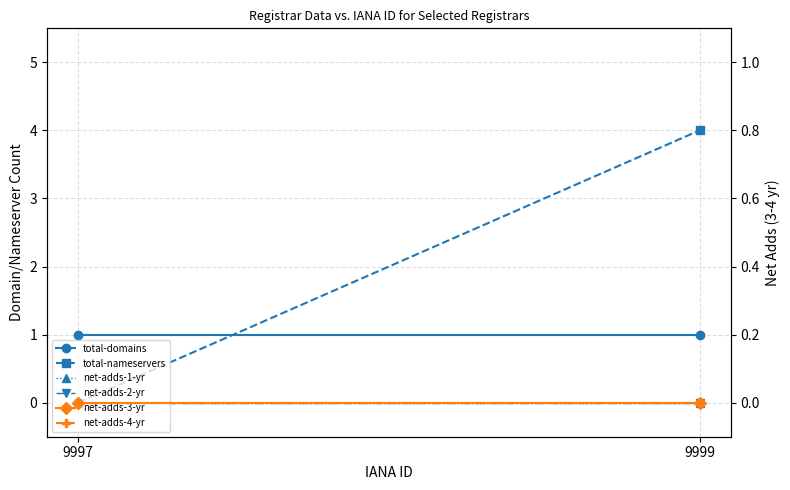

What is the difference between the highest and lowest values at 9997?

1